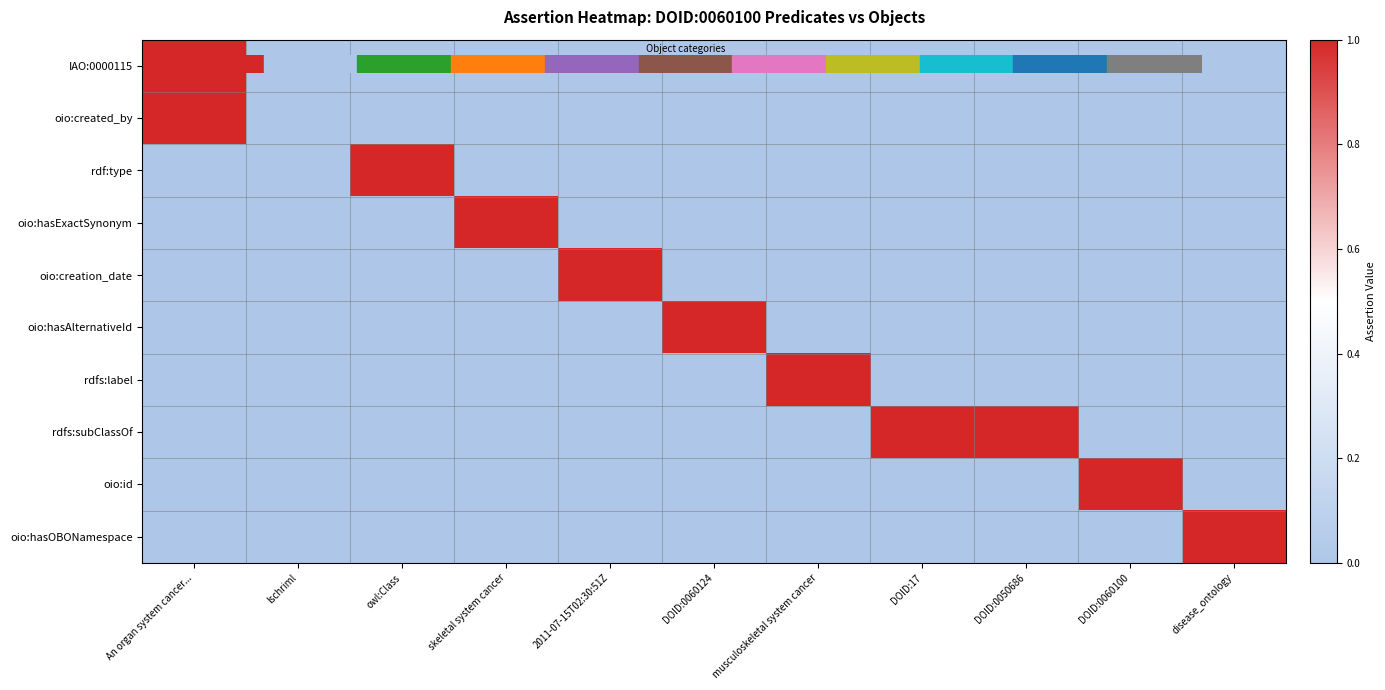

Which series has the largest total across all categories?

rdfs:subClassOf